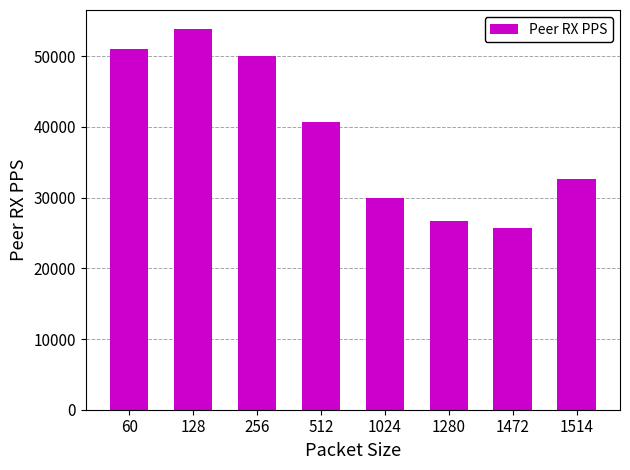

Are the bars grouped side by side (vs. stacked)?

No